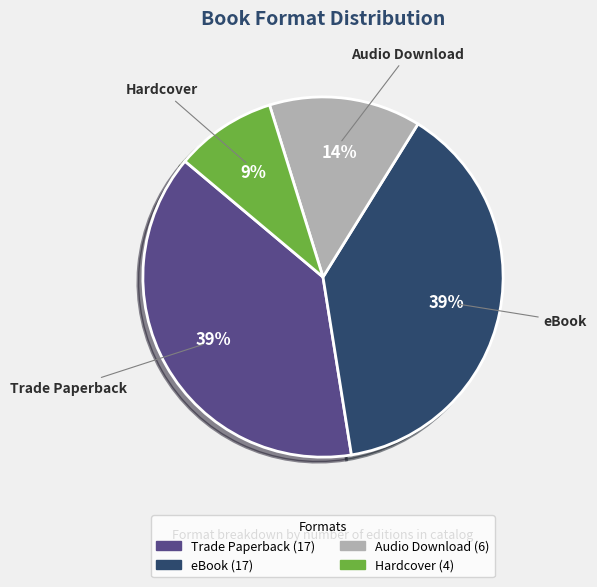

Is the sum of Hardcover and Trade Paperback greater than half?

No